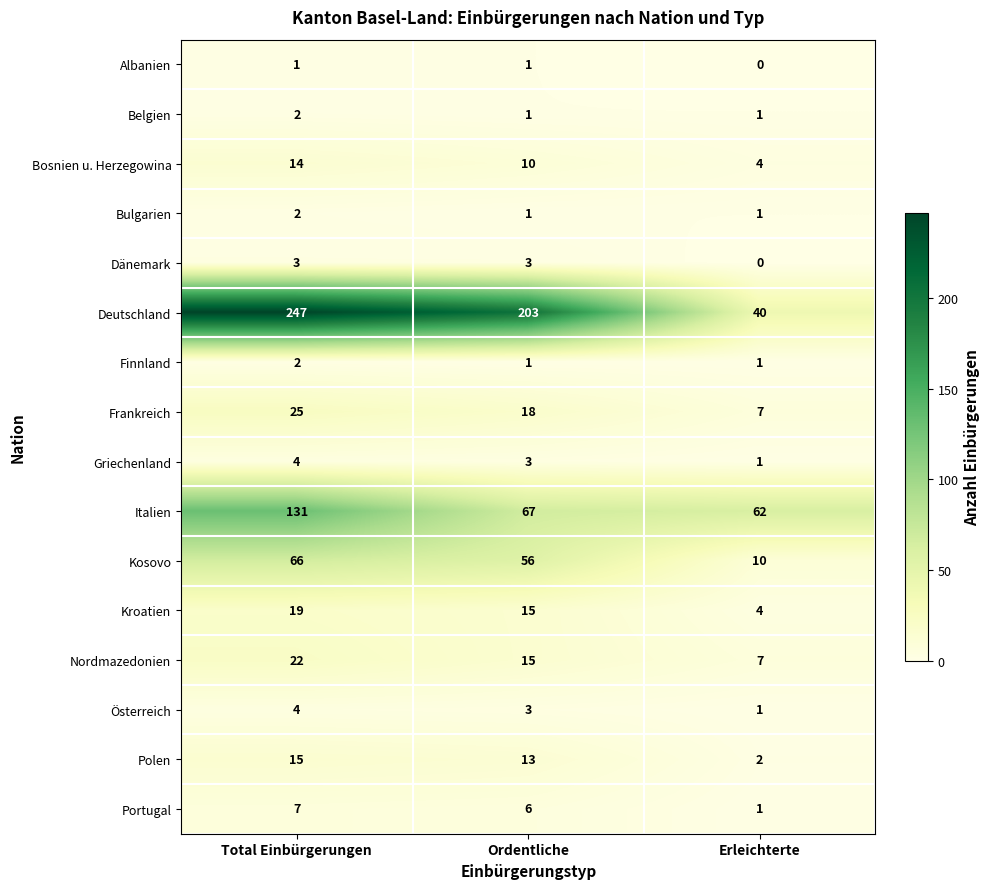

Is the value of Nordmazedonien at Total Einbürgerungen greater than the value of Deutschland at Ordentliche?

No